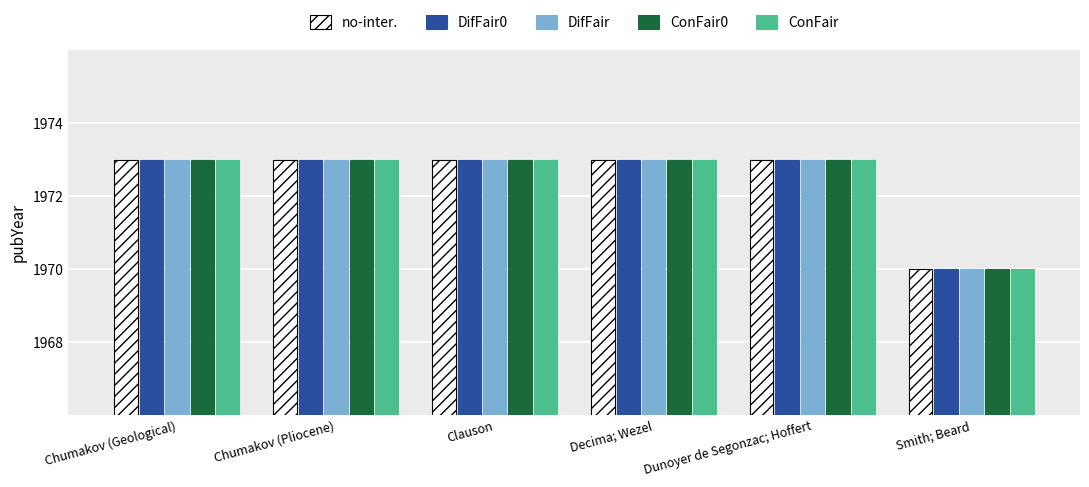

What is the sum of all DifFair0 values?

11835